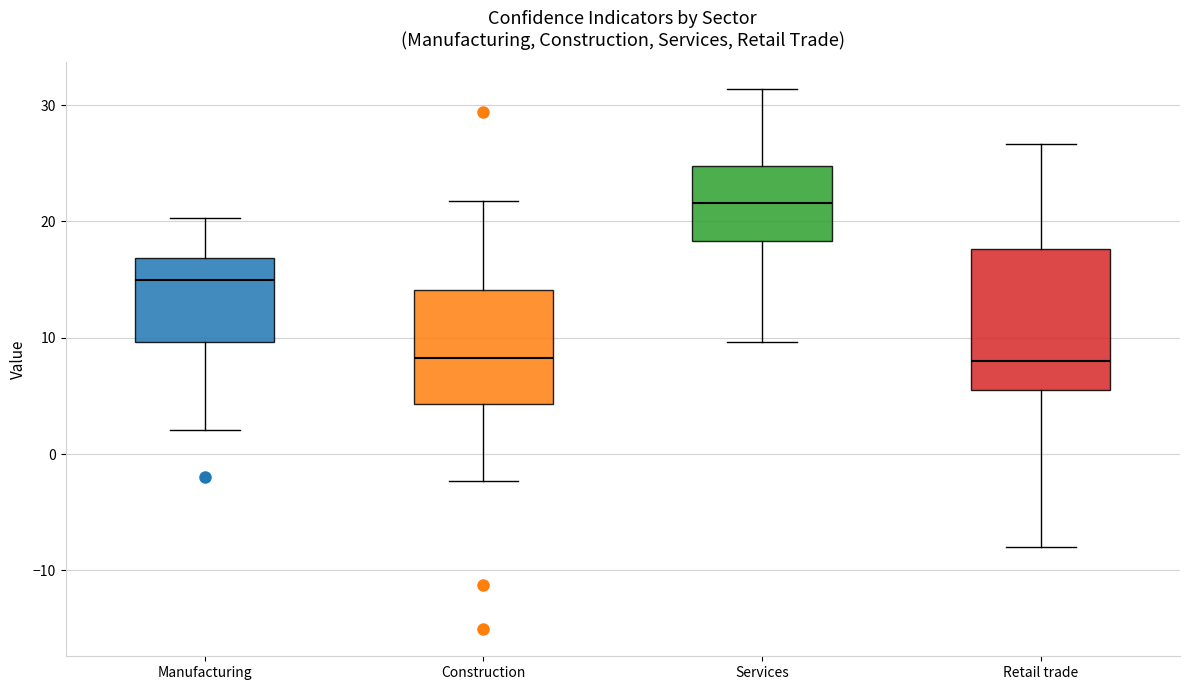

Reading left to right, transcribe this box plot: for each box, give where its median line is, the range the box spans, and where its two whiskers end, as read against the y-axis. The values are not printed on the chart, so give them approximately, as read against the axis.

Manufacturing: median 15, box 10 to 17, whiskers 2 to 20
Construction: median 8, box 4 to 14, whiskers -2 to 22
Services: median 22, box 18 to 25, whiskers 10 to 31
Retail trade: median 8, box 6 to 18, whiskers -8 to 27